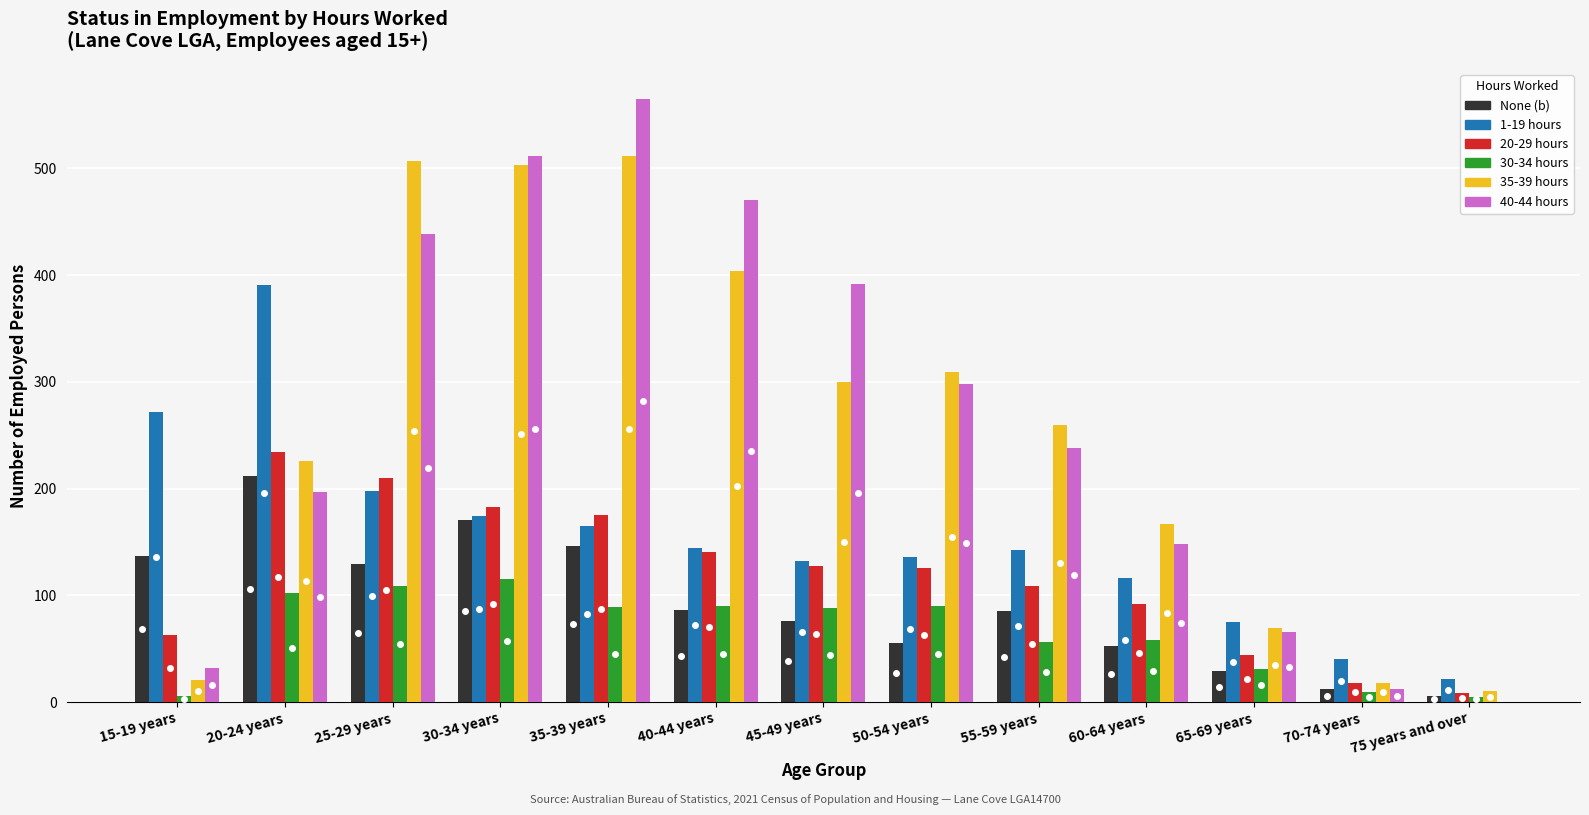

Is the value of 1-19 hours at 30-34 years greater than the value of 20-29 hours at 25-29 years?

No